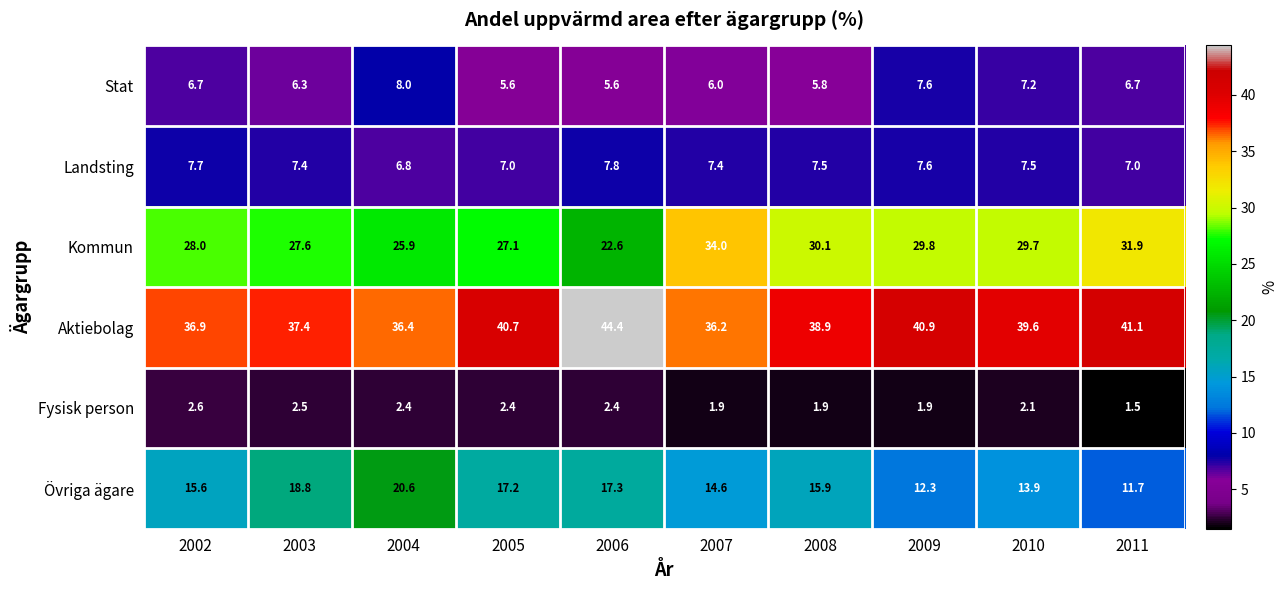

What is the difference between the highest and lowest values at 2009?

39.0